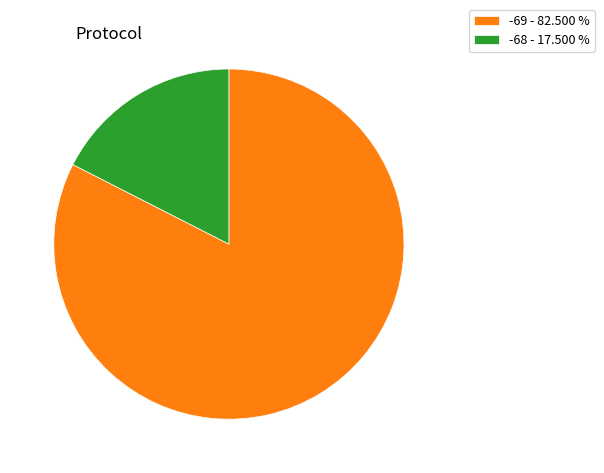

Is -68 - 17.500 % the majority of the pie?

No